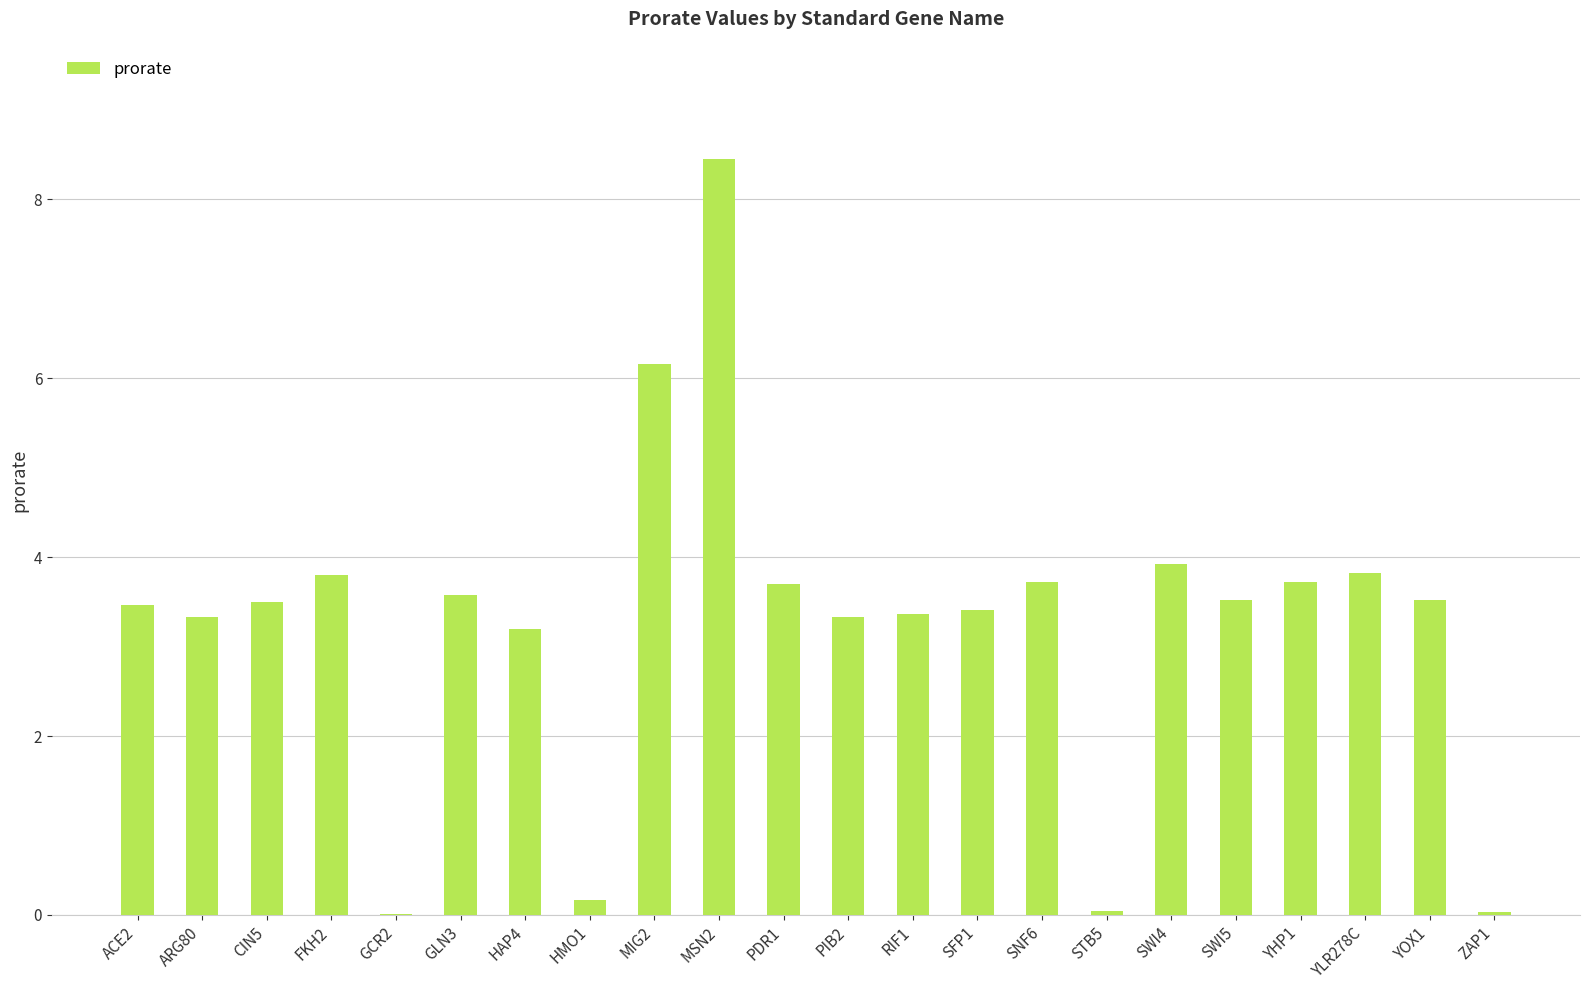

What is the sum of all values?

71.8